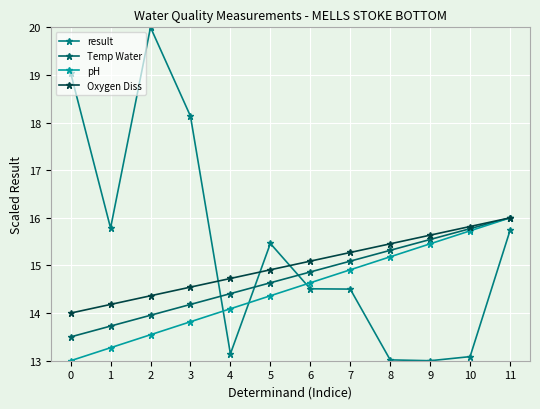

Which series has the largest range (max minus min)?

result